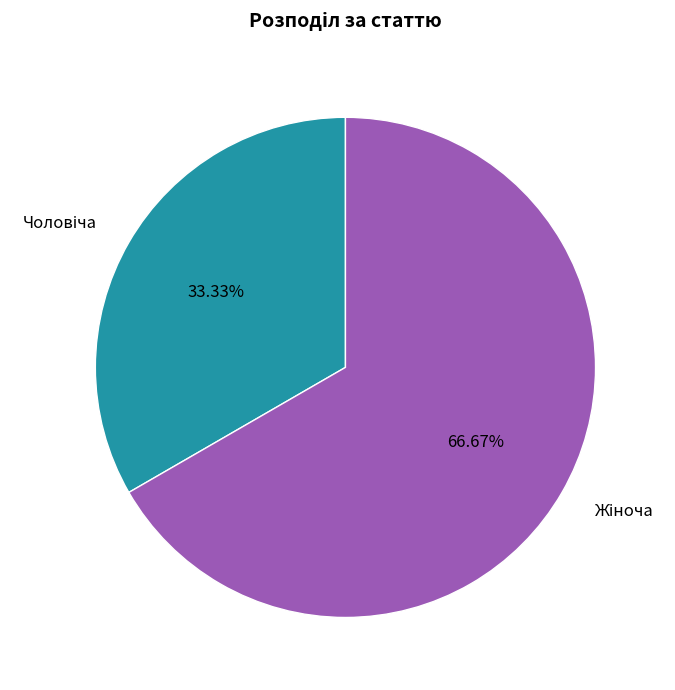

Is there any slice that represents more than half of the pie?

Yes